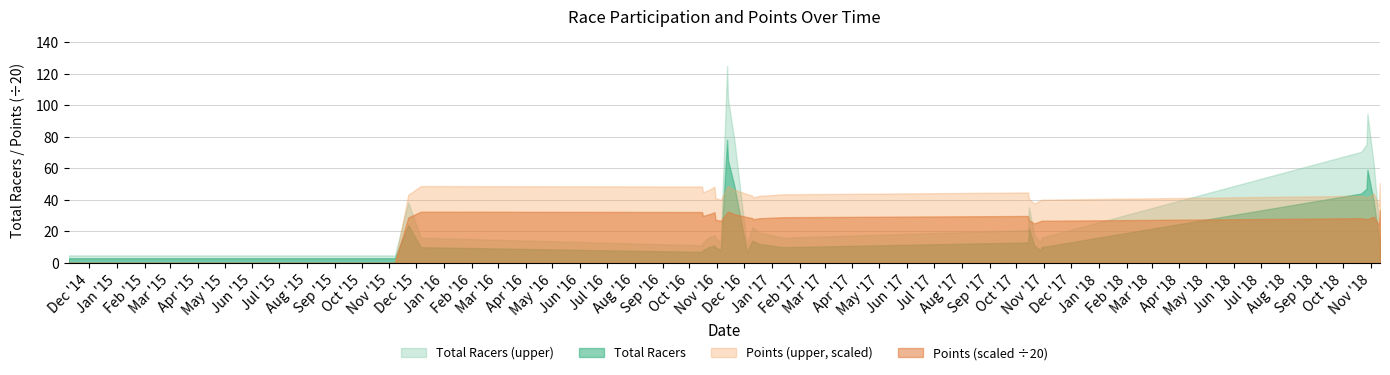

What is the value of the Total Racers point at the 15th from the left?

14.0